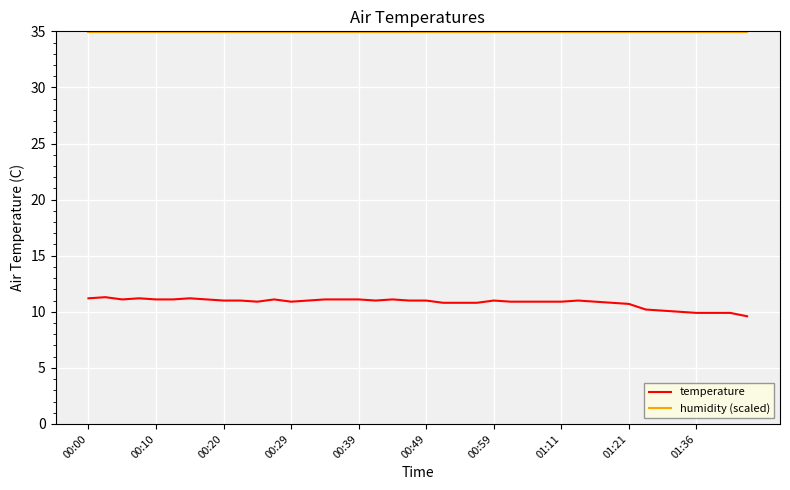

What is the lowest value of the temperature series?

9.6